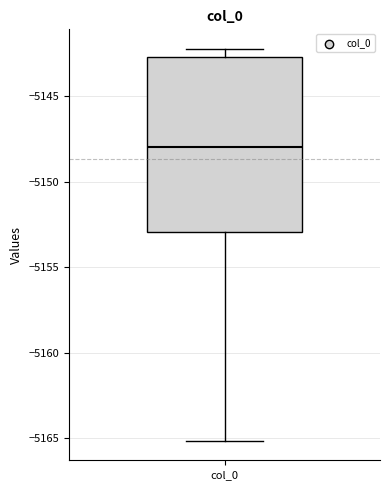

Transcribe this box plot: give where the median line is, the range the box spans, and where the two whiskers end, as read against the y-axis. The values are not printed on the chart, so give them approximately, as read against the axis.

median -5148.0, box -5153.0 to -5142.5, whiskers -5165.0 to -5142.0